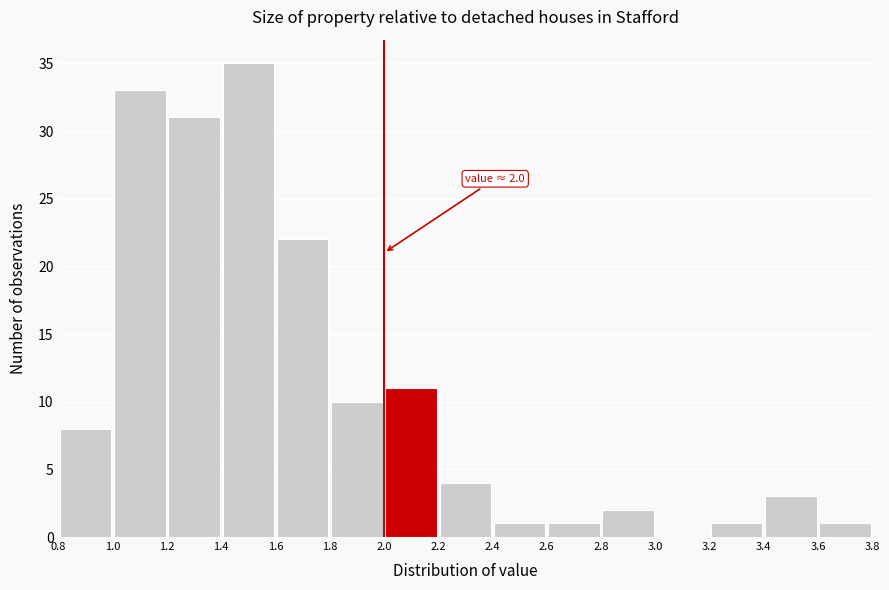

Over which range of the x-axis is the bar tallest?

1.4 to 1.6